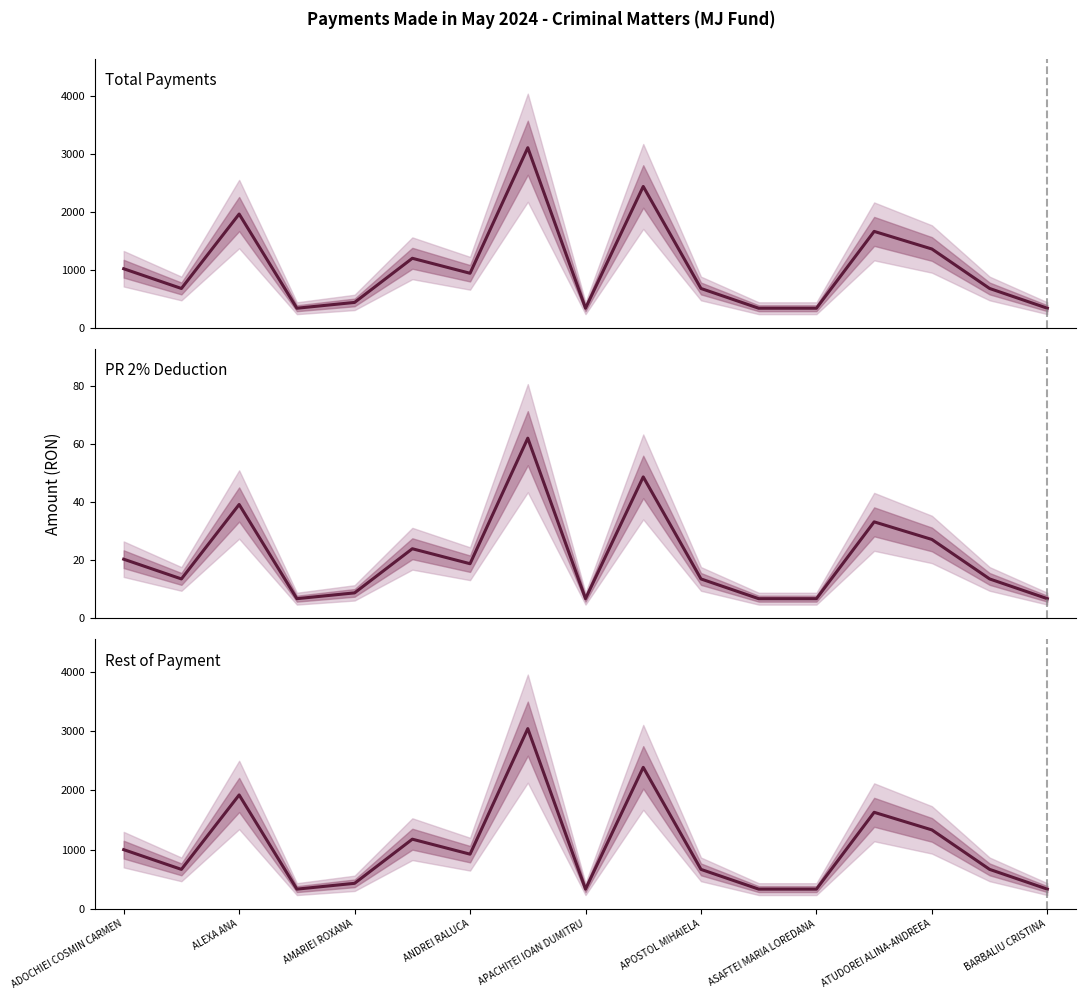

Reading right to left, what are all the values shown in this chart?

Total: 340.0	680.0	1360.0	1663.0	340.0	340.0	680.0	2437.0	340.0	3104.0	942.0	1200.0	440.0	340.0	1962.0	680.0	1020.0
PR 2%: 6.8	13.6	27.2	33.3	6.8	6.8	13.6	48.7	6.8	62.1	18.8	24.0	8.8	6.8	39.2	13.6	20.4
Rest Plata: 333.2	666.4	1332.8	1629.7	333.2	333.2	666.4	2388.3	333.2	3041.9	923.2	1176.0	431.2	333.2	1922.8	666.4	999.6